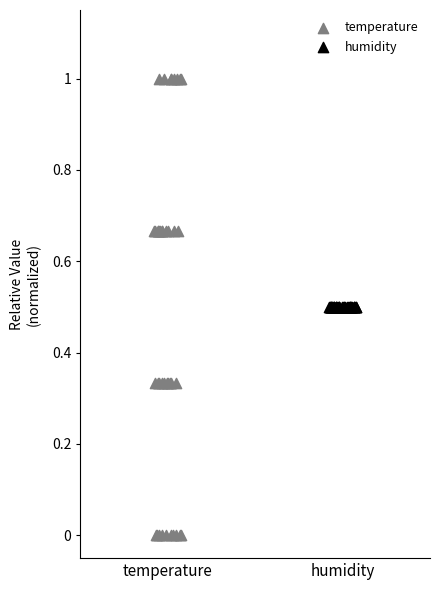

Which series contains the highest Y value?

temperature